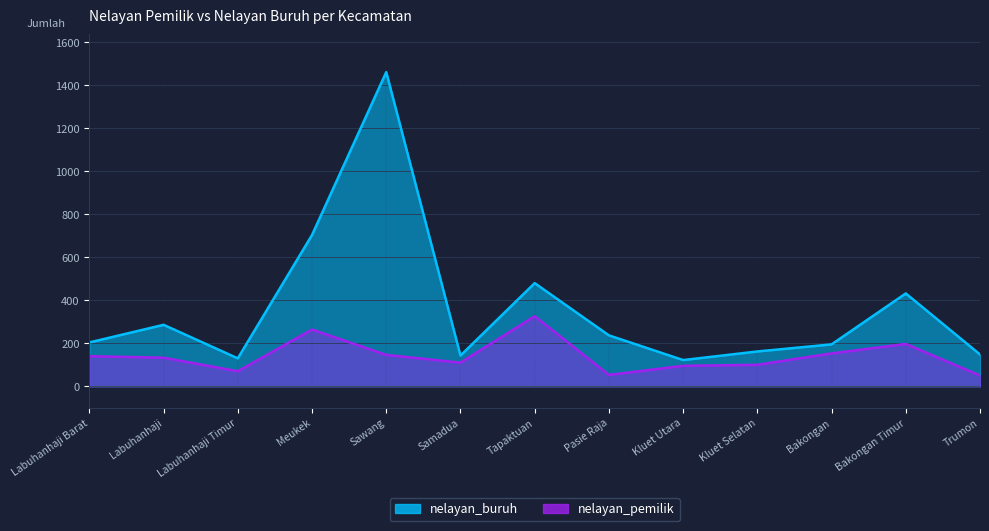

True or false: nelayan_pemilik and nelayan_buruh intersect in this chart.

False